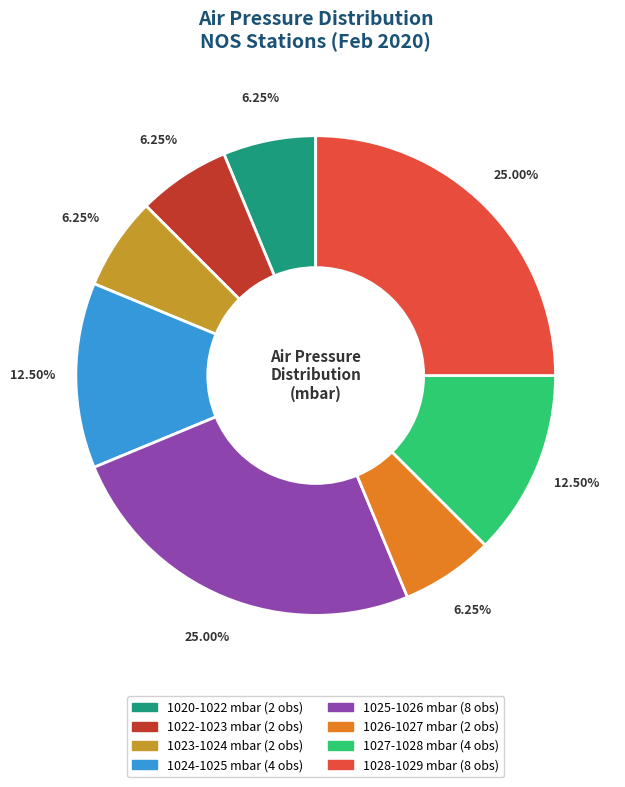

Is there any slice that represents more than half of the pie?

No